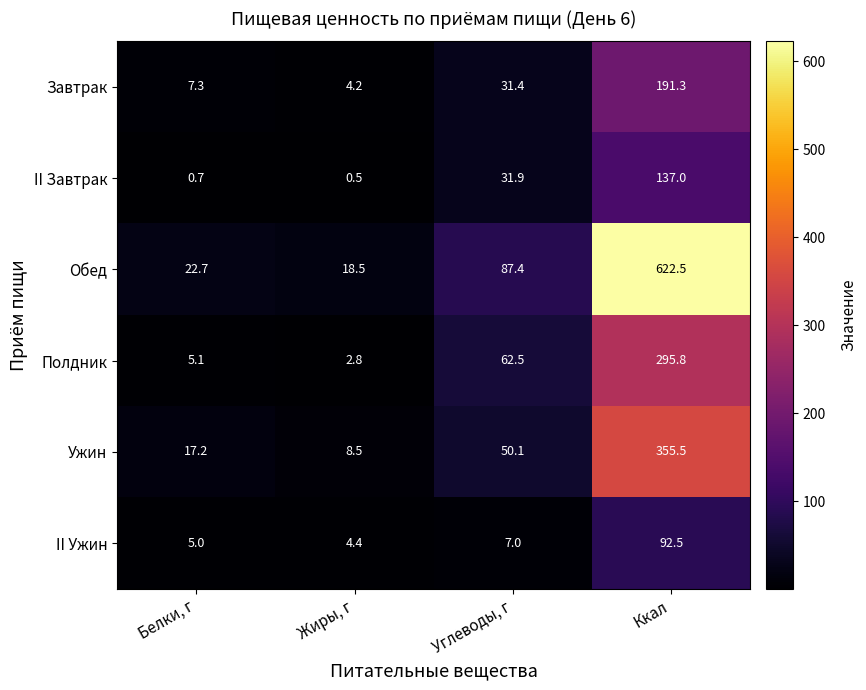

What is the spread (max minus min) of values at Углеводы, г?

80.4